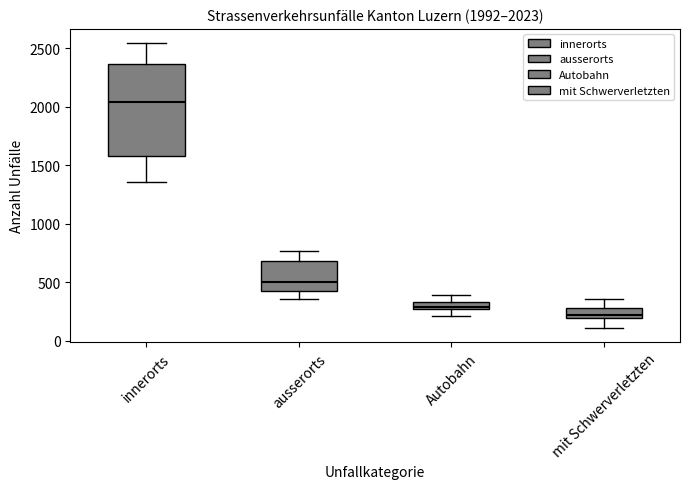

Which box's median line is the lowest?

mit Schwerverletzten